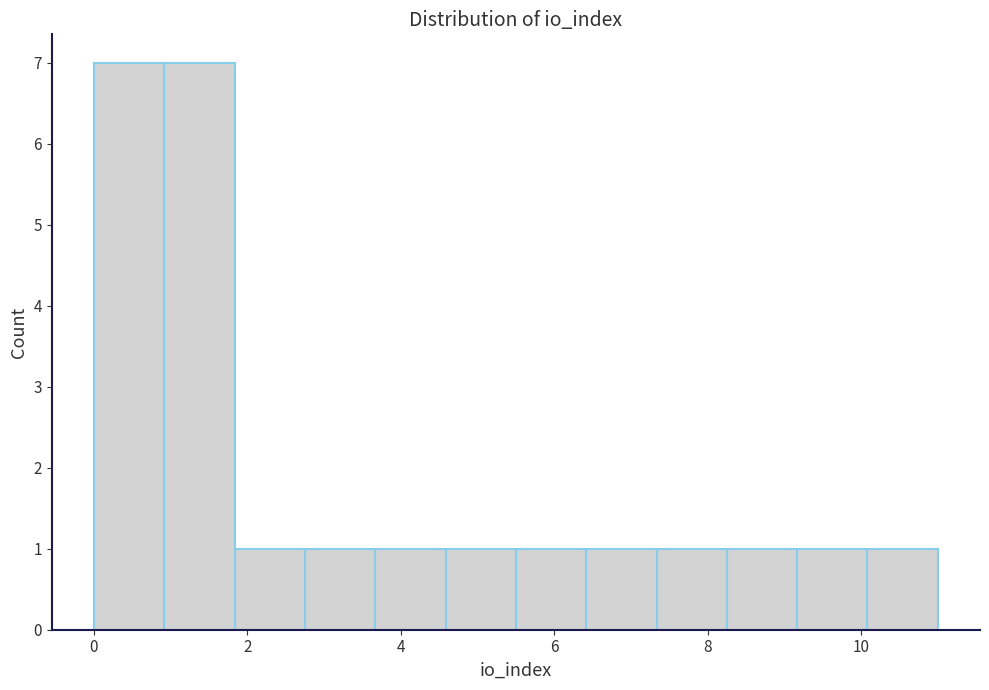

How tall is the bar that spans 1.8 to 2.8 on the x-axis? Neither the bar edges nor the heights are printed on the chart, so give them approximately, as read against the axes.

1